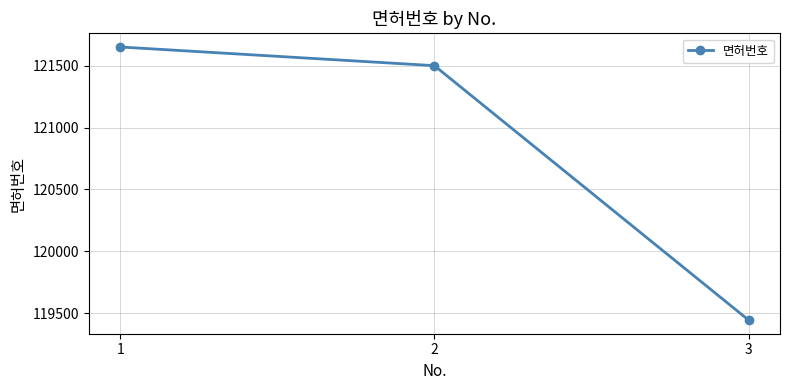

What is the difference between the second highest and minimum values?

2057